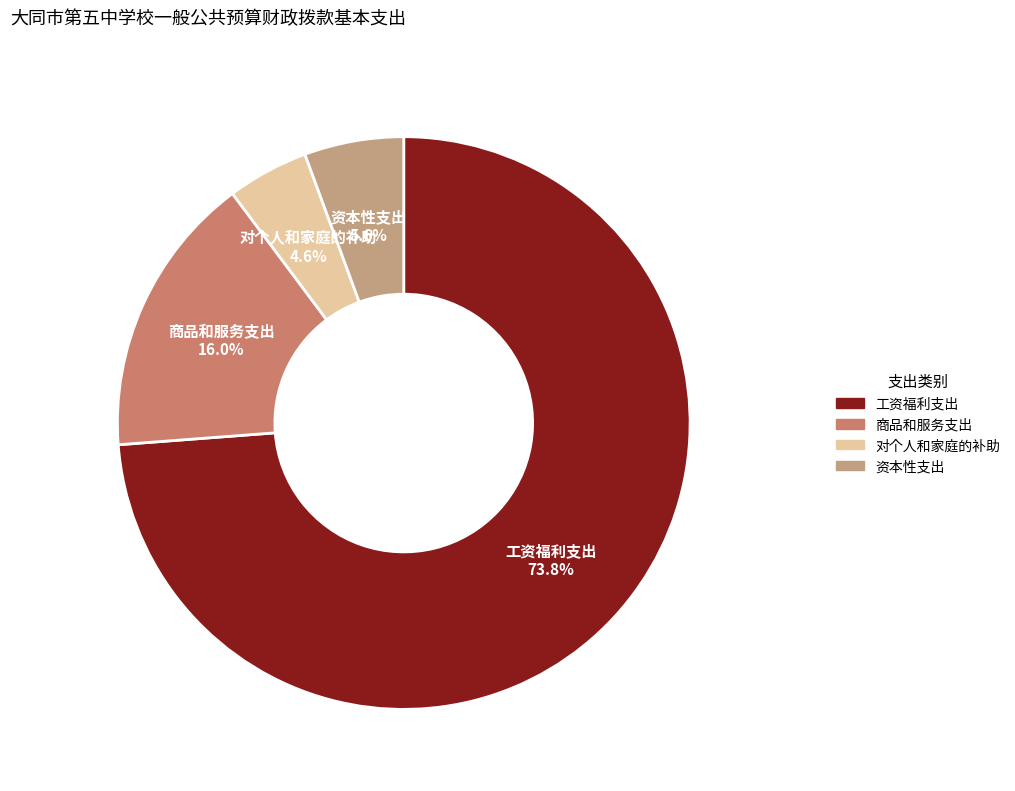

Which has a higher value, 资本性支出 or 商品和服务支出?

商品和服务支出